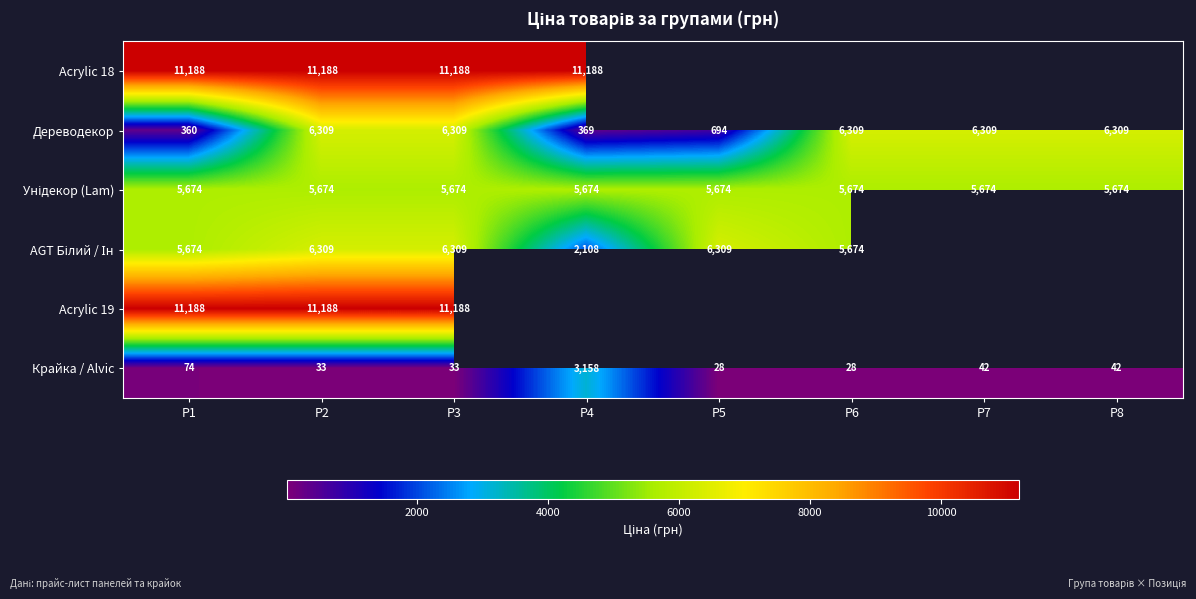

Which has a higher value, P7 or P8?

P8